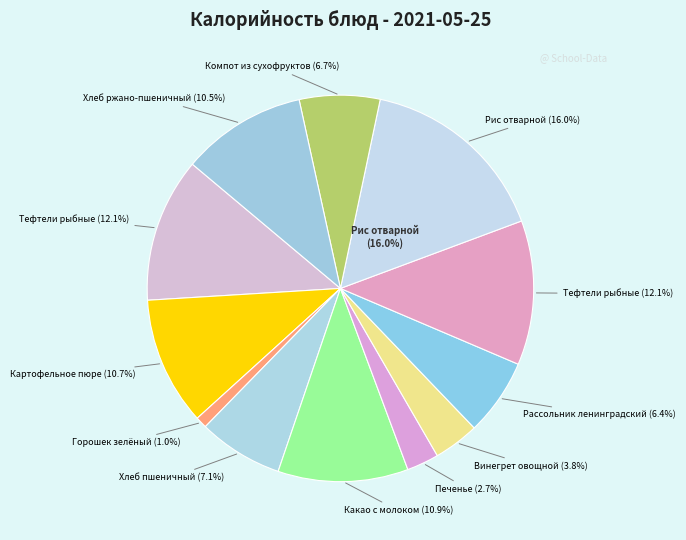

Between Картофельное пюре and Горошек зелёный, which is larger?

Картофельное пюре